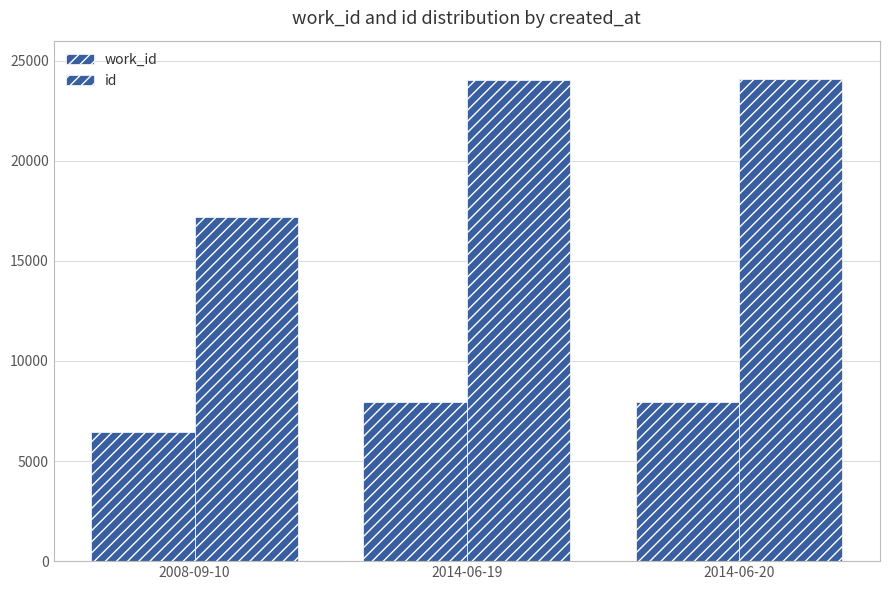

What is the difference between the id values at 2008-09-10 and 2014-06-19?

6883